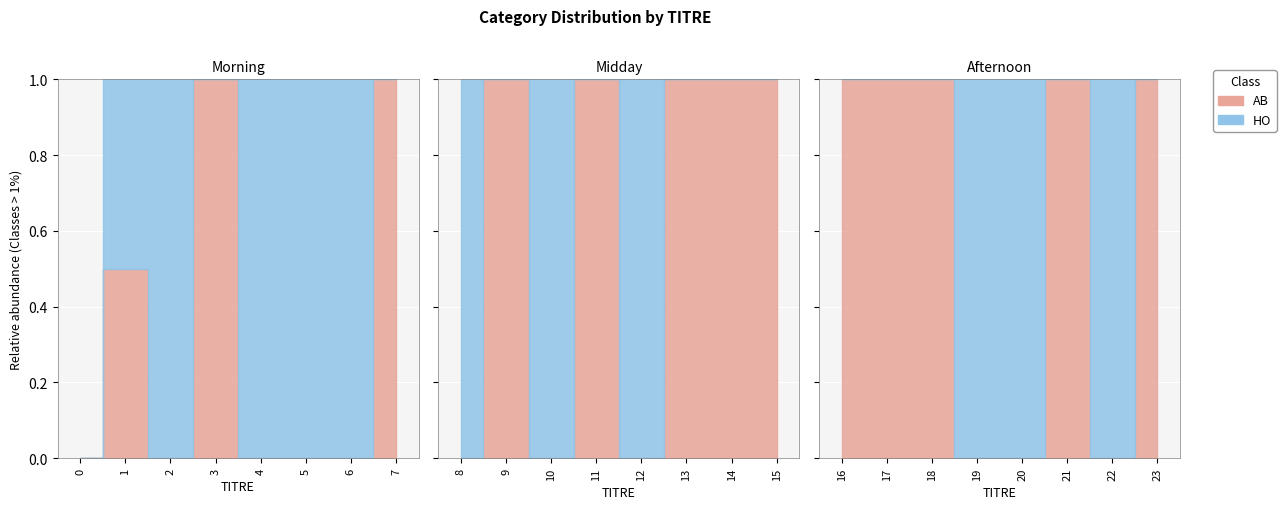

At 9, list the series in order from largest to smallest.

AB, HO